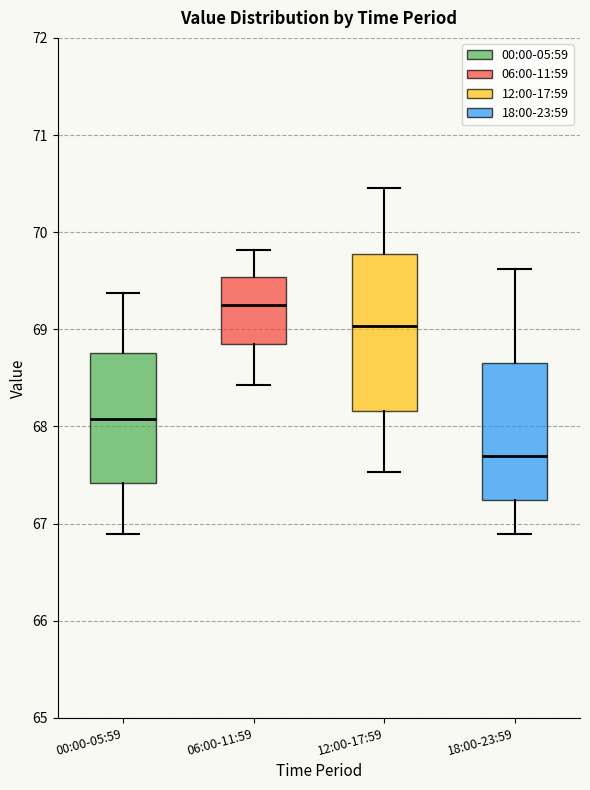

Reading left to right, transcribe this box plot: for each box, give where its median line is, the range the box spans, and where its two whiskers end, as read against the y-axis. The values are not printed on the chart, so give them approximately, as read against the axis.

00:00-05:59: median 68.1, box 67.4 to 68.8, whiskers 66.9 to 69.4
06:00-11:59: median 69.3, box 68.8 to 69.5, whiskers 68.4 to 69.8
12:00-17:59: median 69.0, box 68.2 to 69.8, whiskers 67.5 to 70.5
18:00-23:59: median 67.7, box 67.2 to 68.7, whiskers 66.9 to 69.6